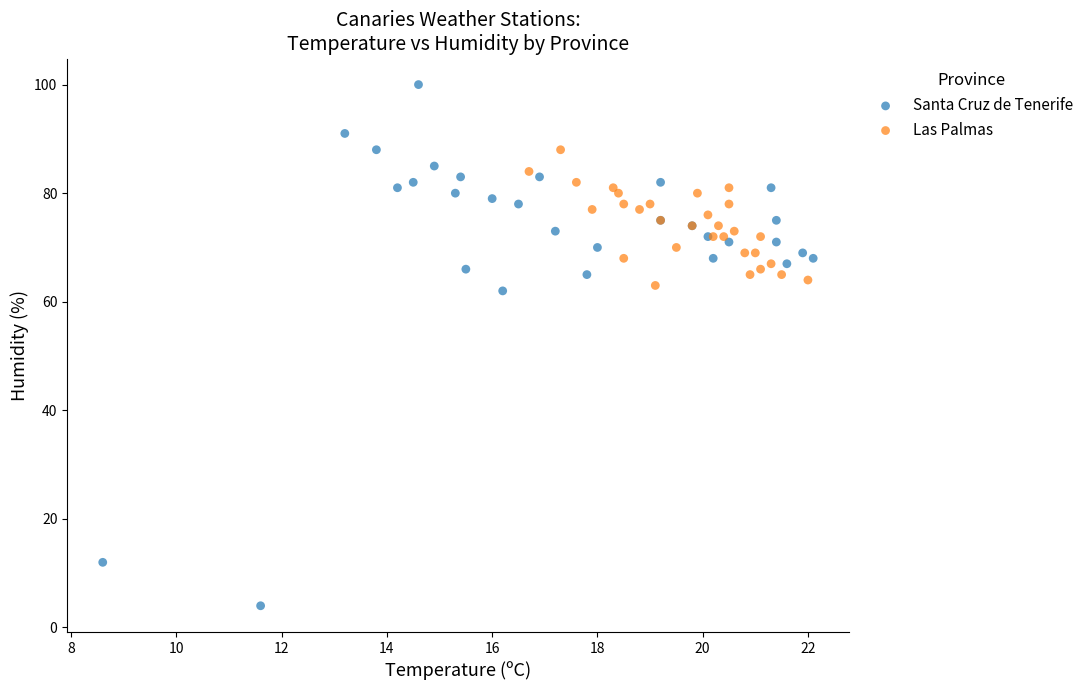

Which series has the largest Y range (max minus min)?

Santa Cruz de Tenerife